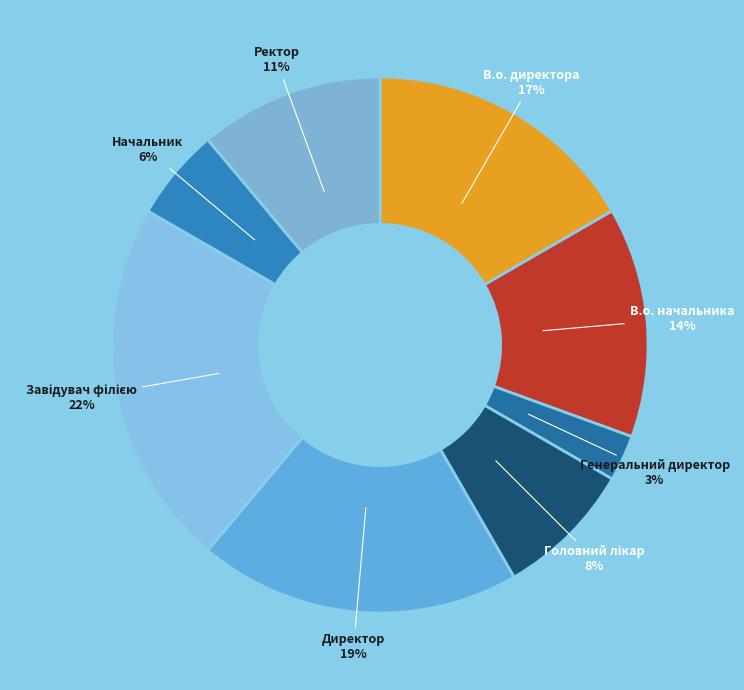

Count the number of slices in the pie.

8